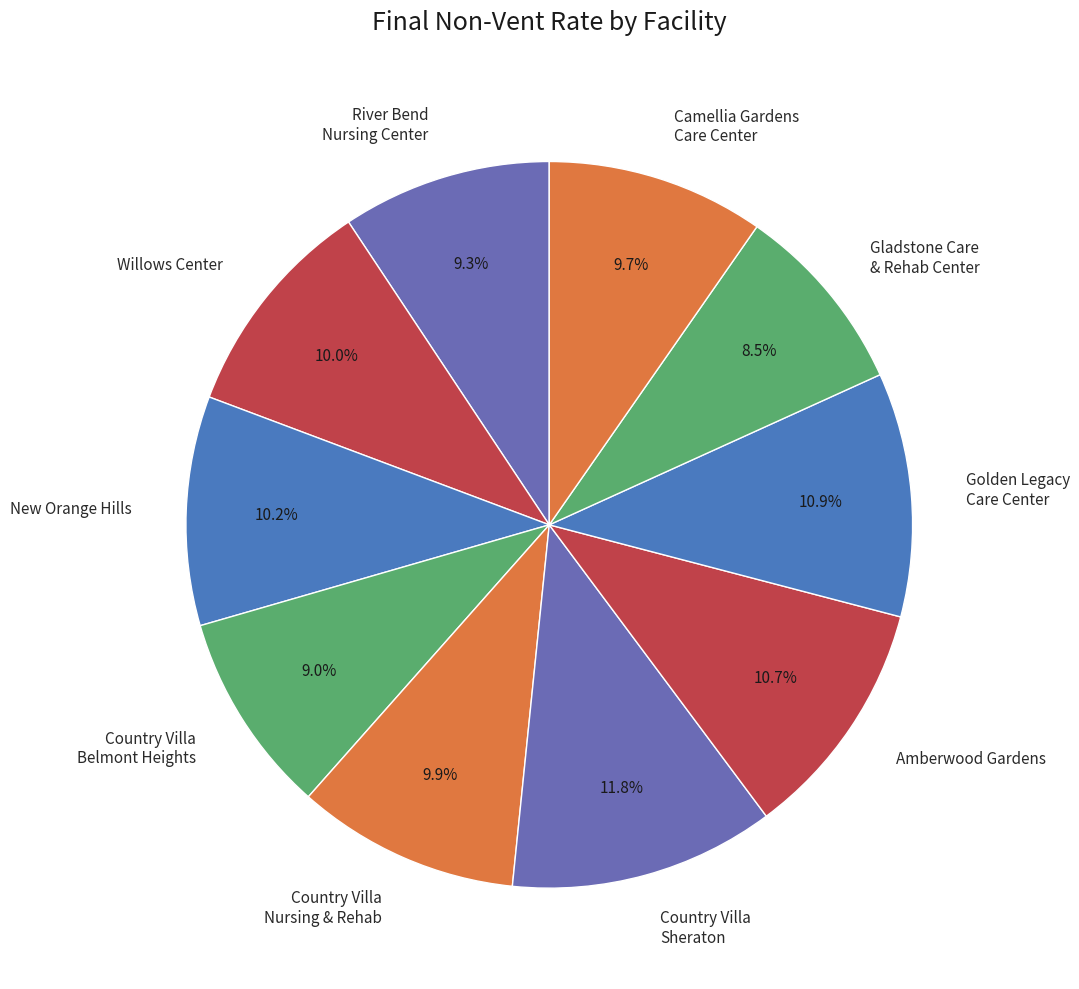

Combined, do Willows Center and River Bend Nursing Center account for over 50%?

No